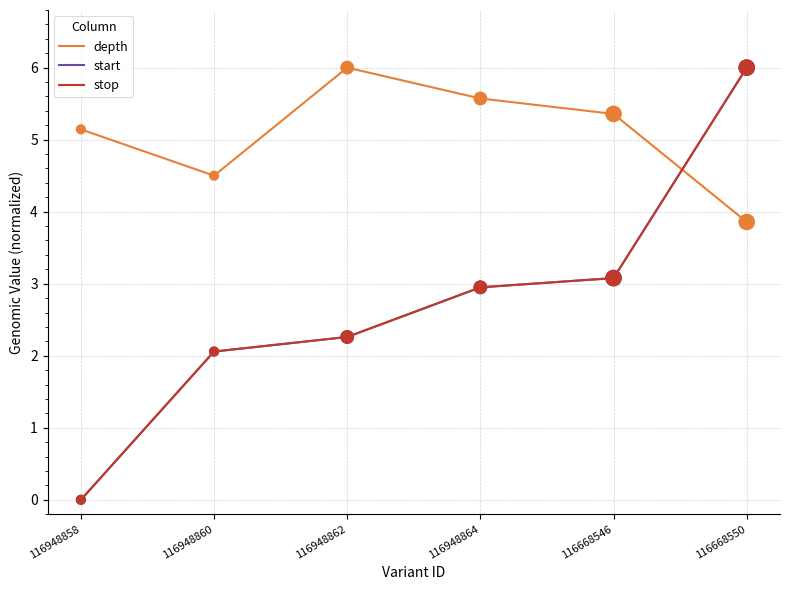

Does the chart have visible grid lines?

Yes